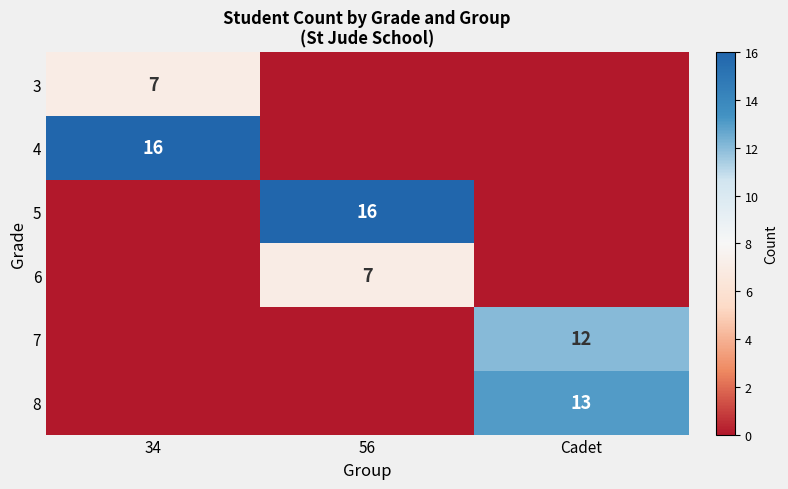

True or false: 5 has a value of 5 at 56.

False